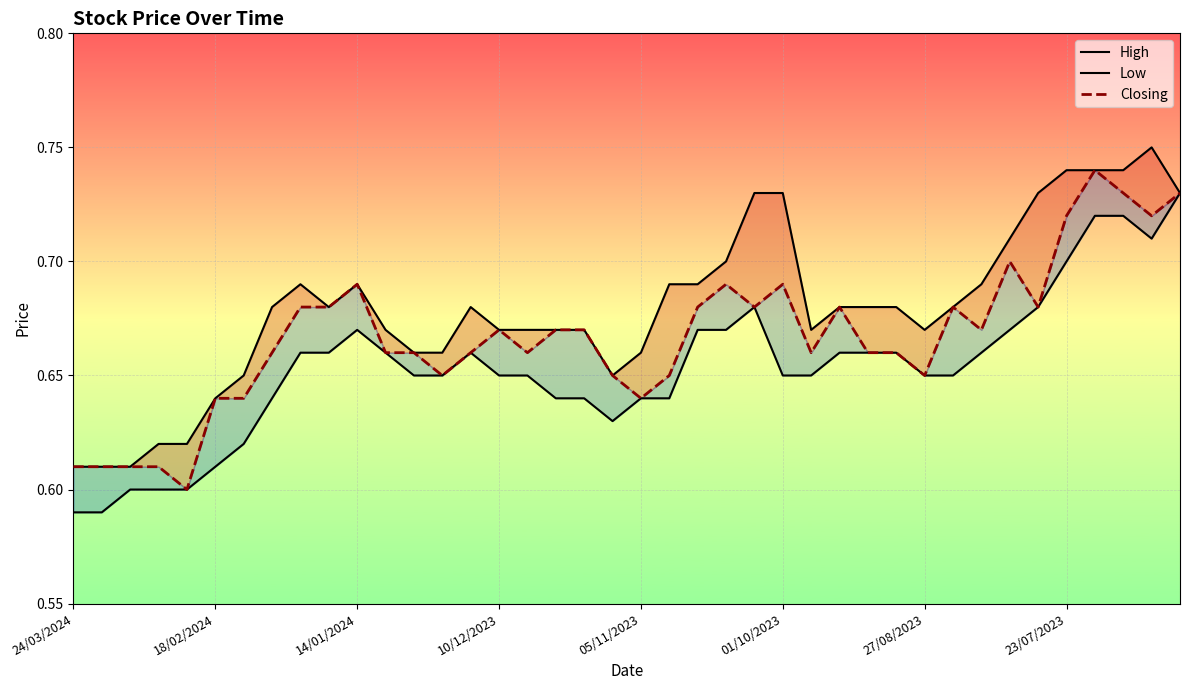

What is the total value across all series at 16?

2.0